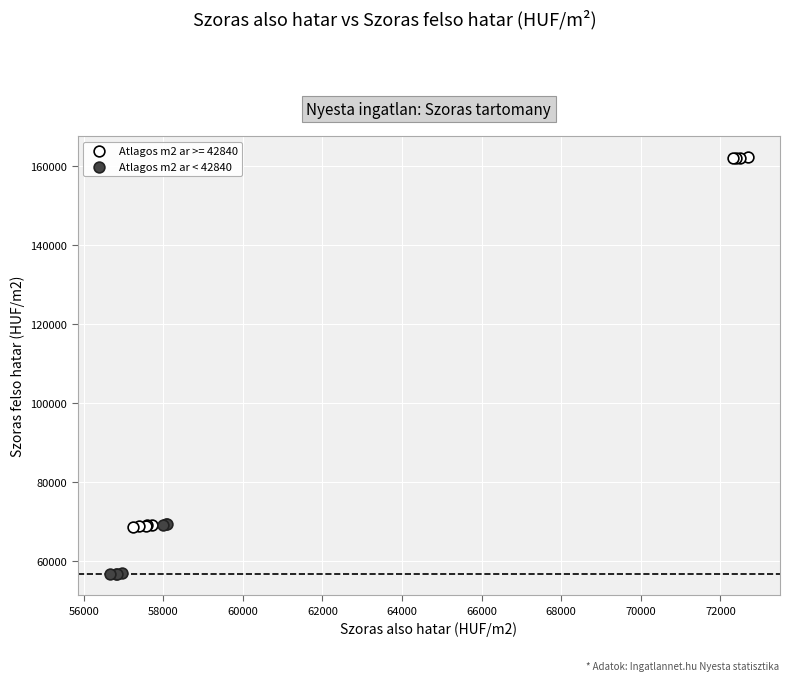

Which series contains the lowest Y value?

Atlagos m2 ar < 42840